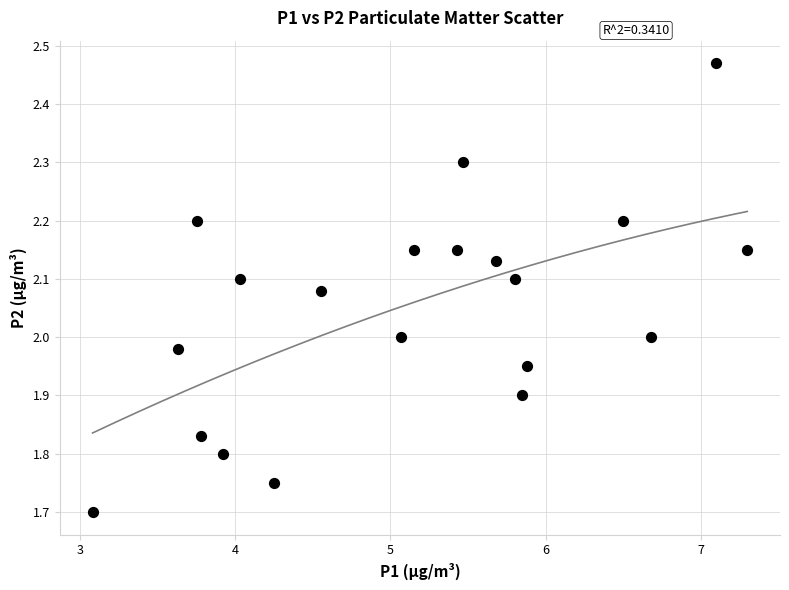

What is the range of Y values (max minus min)?

0.8